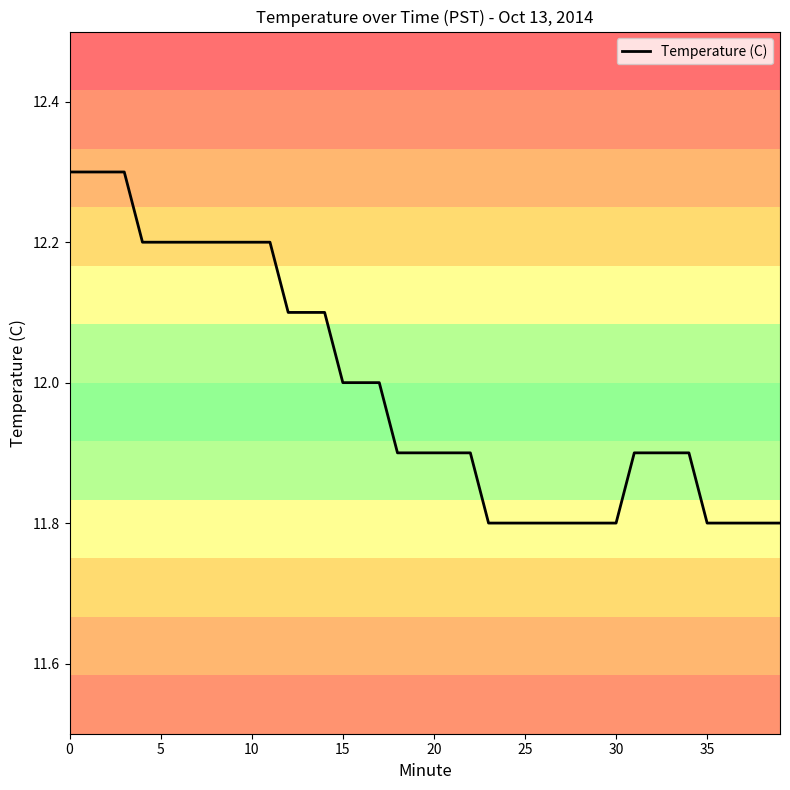

Reading right to left, list all the values displayed in this chart.

11.8	11.8	11.8	11.8	11.8	11.9	11.9	11.9	11.9	11.8	11.8	11.8	11.8	11.8	11.8	11.8	11.8	11.9	11.9	11.9	11.9	11.9	12.0	12.0	12.0	12.1	12.1	12.1	12.2	12.2	12.2	12.2	12.2	12.2	12.2	12.2	12.3	12.3	12.3	12.3